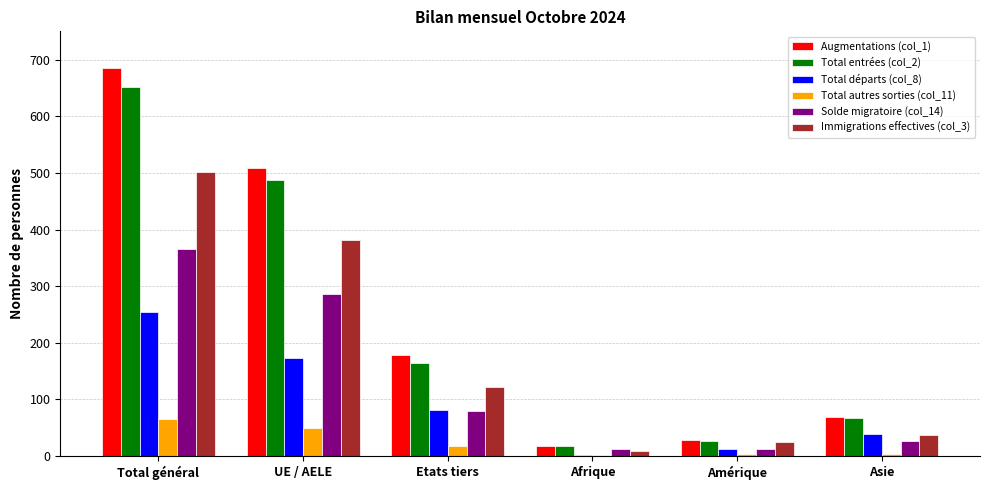

Is the value of Solde migratoire (col_14) at Etats tiers greater than the value of Immigrations effectives (col_3) at Total général?

No